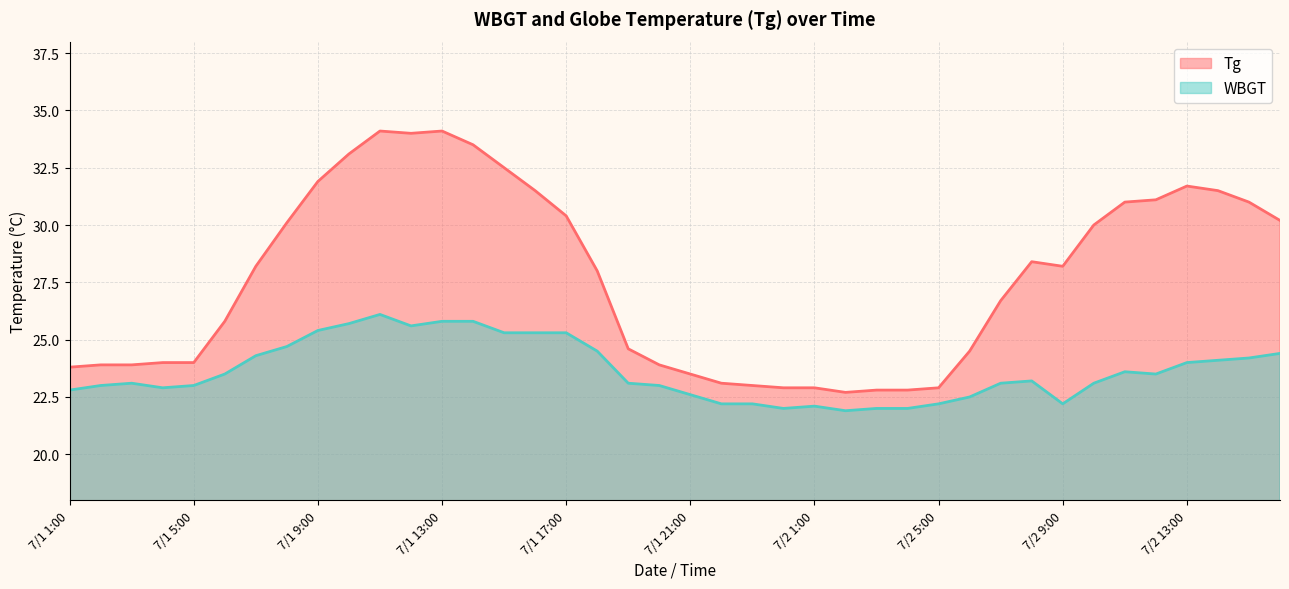

List the labels in order of Tg value, largest first.

7/1 11:00, 7/1 13:00, 7/1 12:00, 7/1 14:00, 7/1 10:00, 7/1 15:00, 7/1 9:00, 7/2 13:00, 7/1 16:00, 7/2 14:00, 7/2 12:00, 7/2 11:00, 7/2 15:00, 7/1 17:00, 7/2 16:00, 7/1 8:00, 7/2 10:00, 7/2 8:00, 7/1 7:00, 7/2 9:00, 7/1 18:00, 7/2 7:00, 7/1 6:00, 7/1 19:00, 7/2 6:00, 7/1 4:00, 7/1 5:00, 7/1 2:00, 7/1 3:00, 7/1 20:00, 7/1 1:00, 7/1 21:00, 7/1 22:00, 7/1 23:00, 7/1 24:00, 7/2 1:00, 7/2 5:00, 7/2 3:00, 7/2 4:00, 7/2 2:00